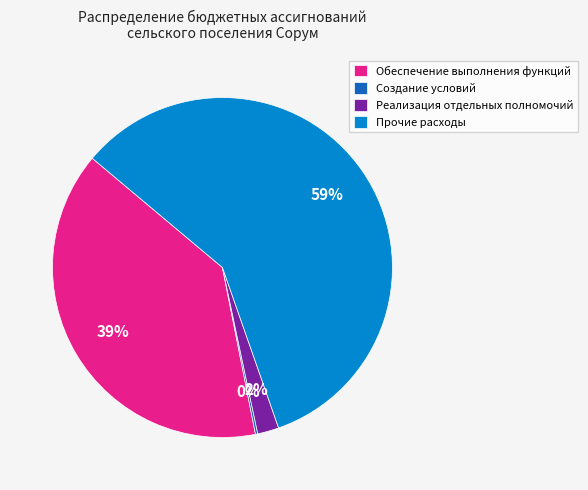

Between Прочие расходы and Реализация отдельных полномочий, which is larger?

Прочие расходы